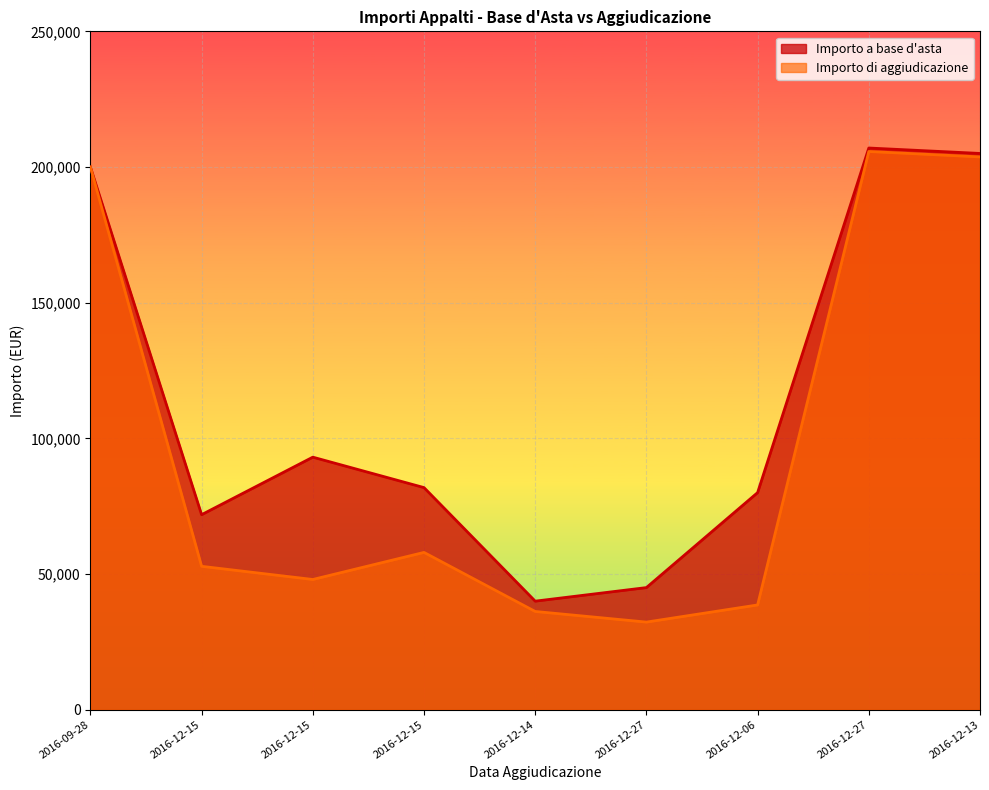

How many interior local peaks does the Importo a base d'asta series have?

2